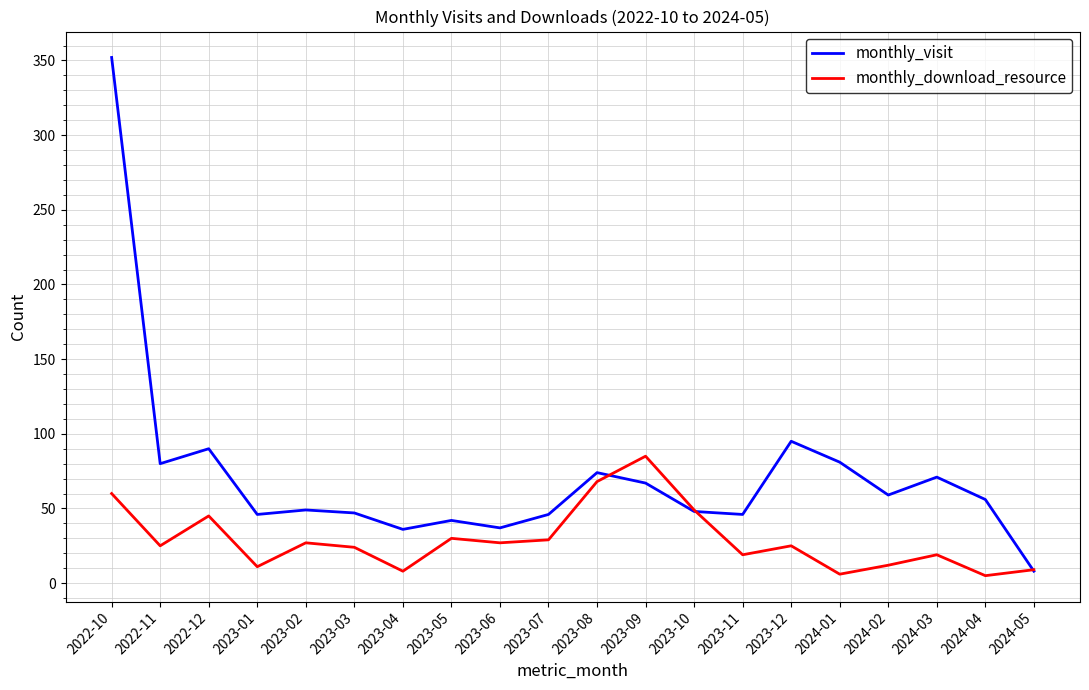

At which category is the sum across all series the highest?

2022-10